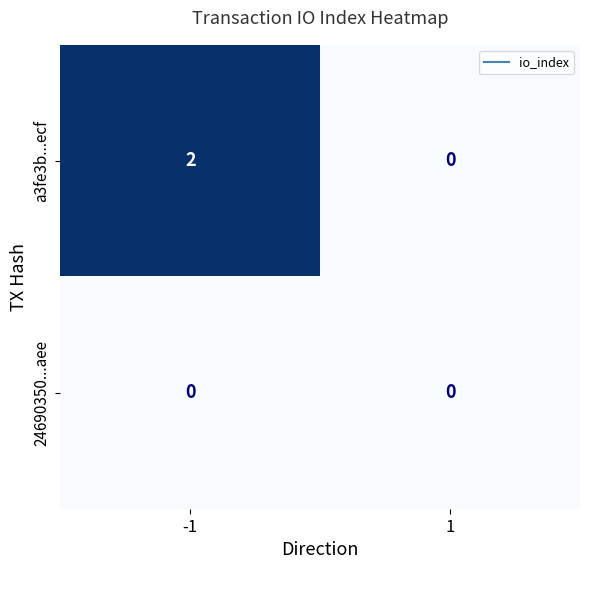

At which category is the sum across all series the highest?

-1